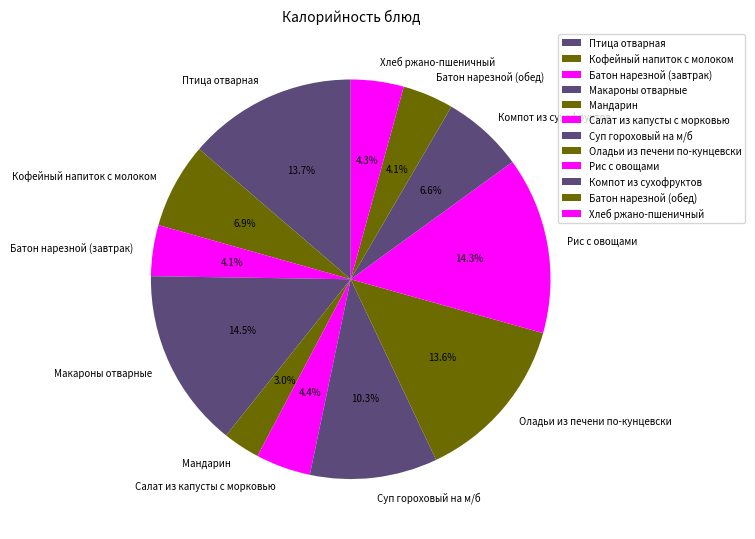

To the nearest percent, what is the difference between the Макароны отварные and Батон нарезной (обед) slice percentages?

10%